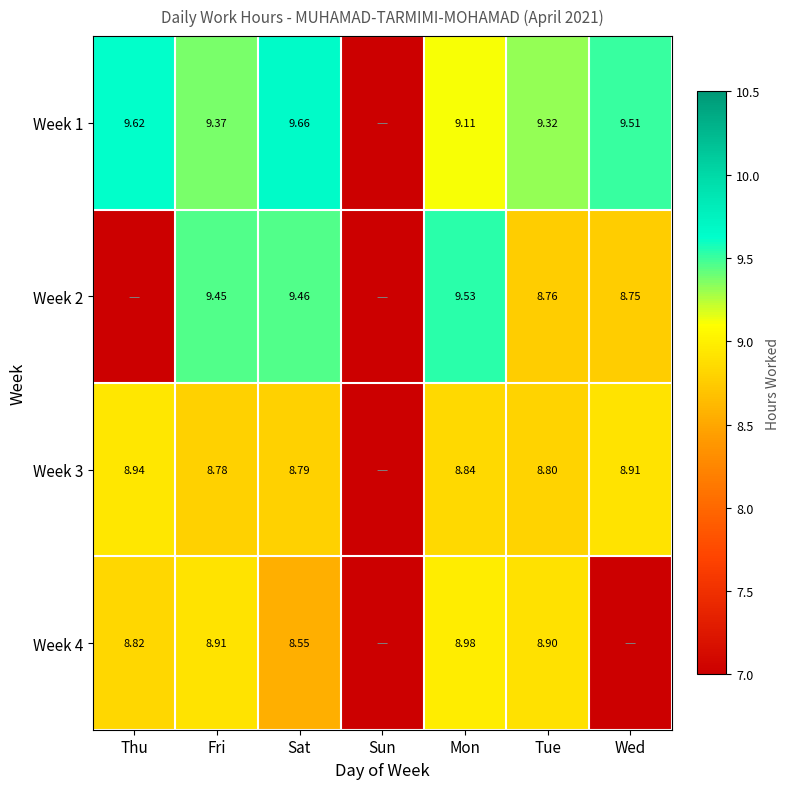

Is the value of Week 1 at Sat greater than the value of Week 3 at Thu?

Yes